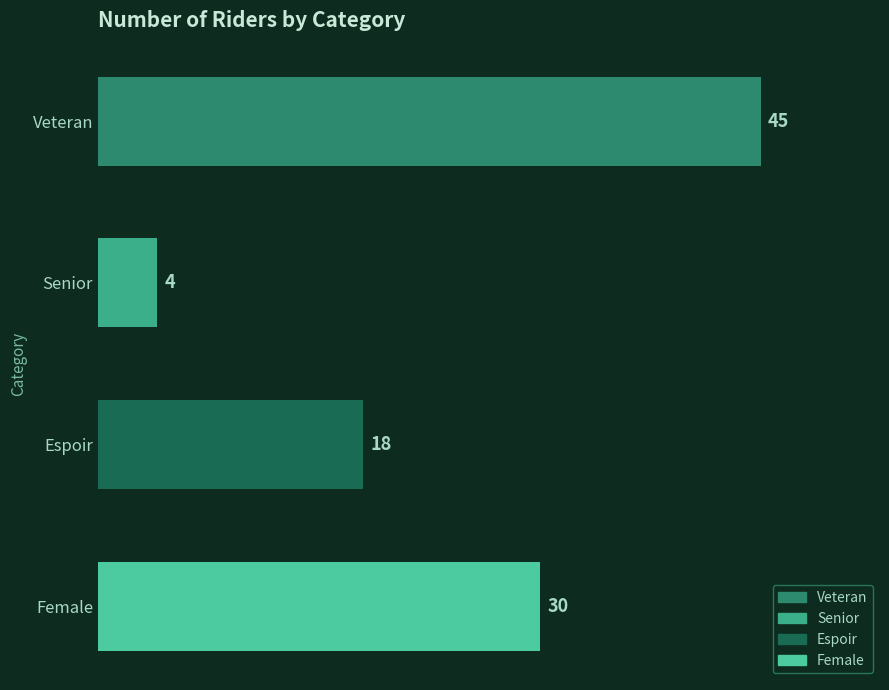

List the labels in order of value, smallest first.

Senior, Espoir, Female, Veteran